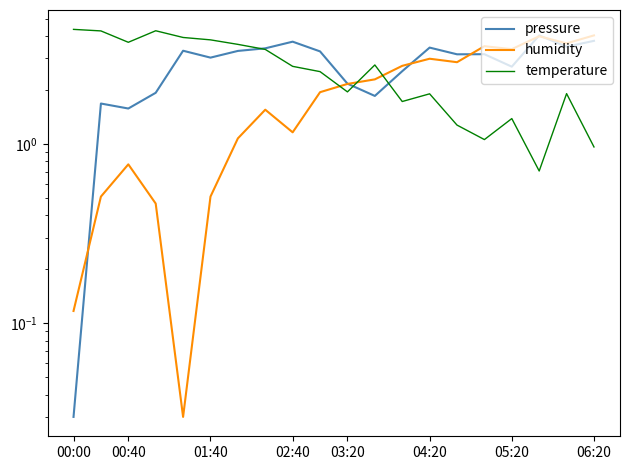

In humidity, how many points are higher than both neighbors (excluding endpoints)?

5